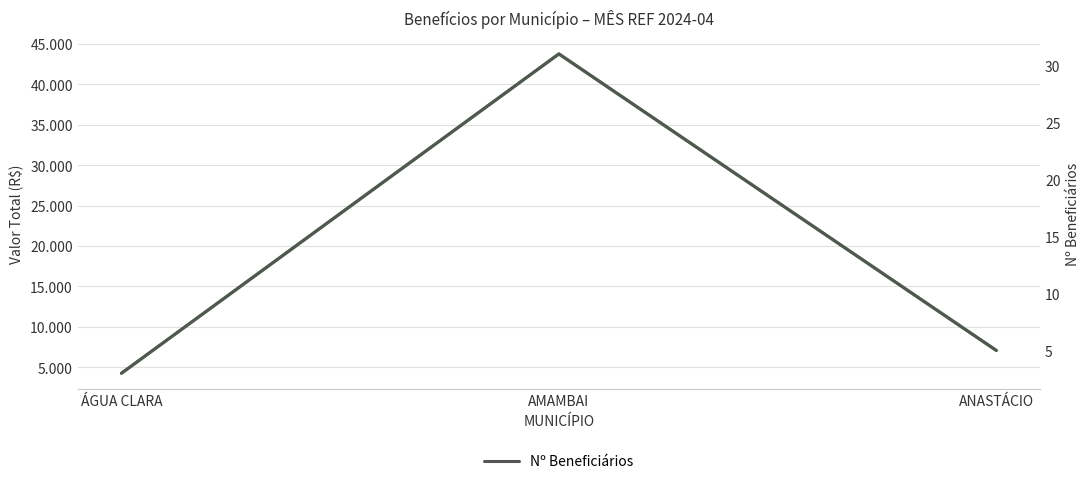

At AMAMBAI, list the series in order from largest to smallest.

Valor Total (R$), Nº Beneficiários